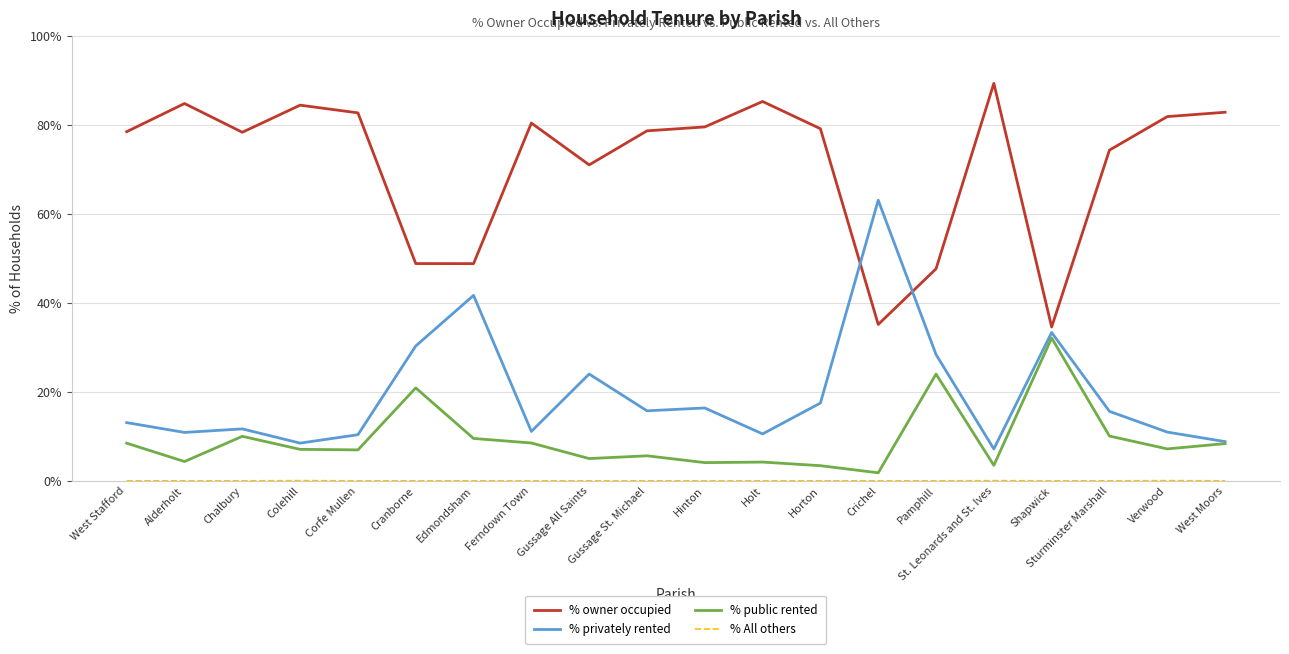

What is the highest value of the % privately rented series?

63.1